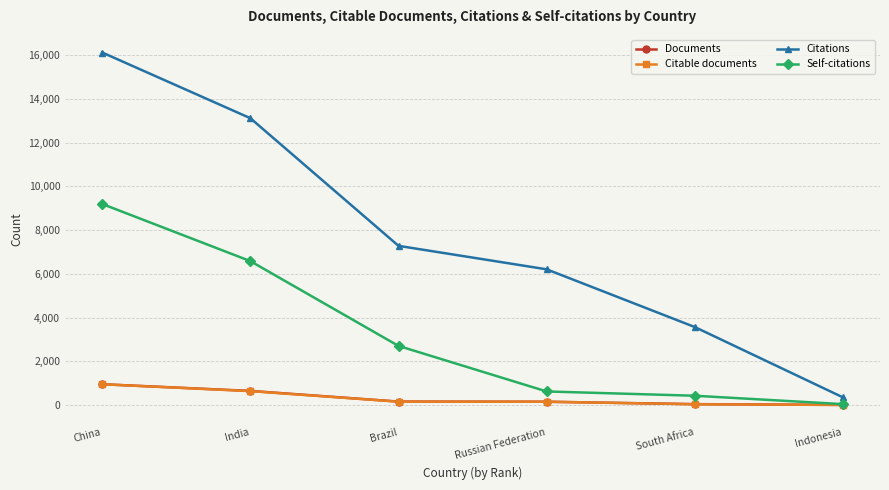

Which series has the largest total across all categories?

Citations